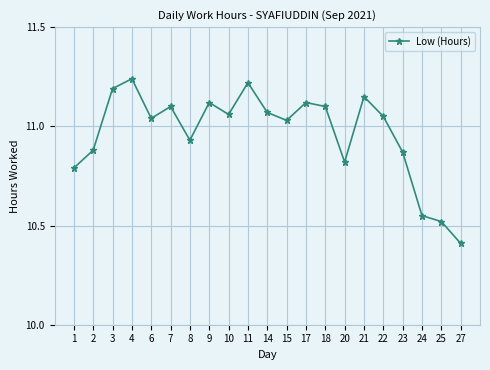

Between 7 and 20, which is larger?

7